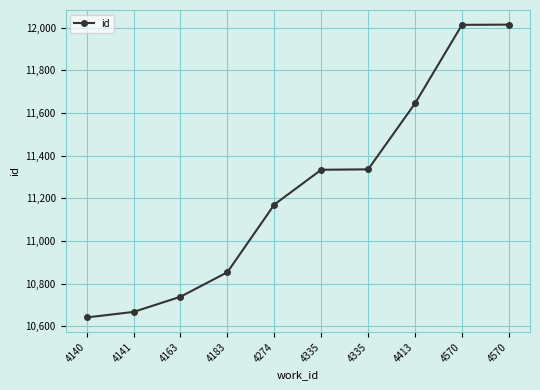

How many categories are shown in the chart?

10